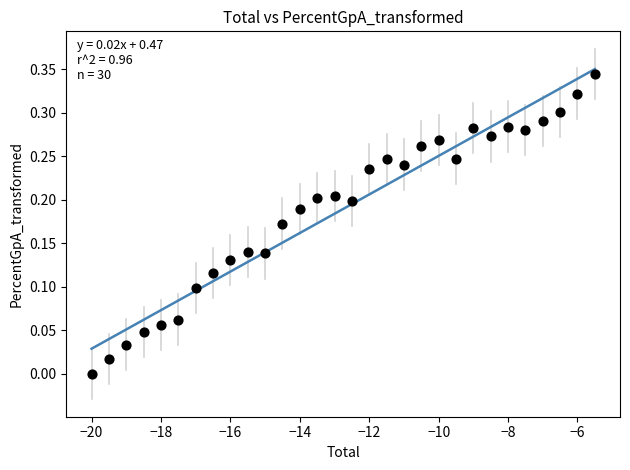

Count the number of points in this scatter plot.

30